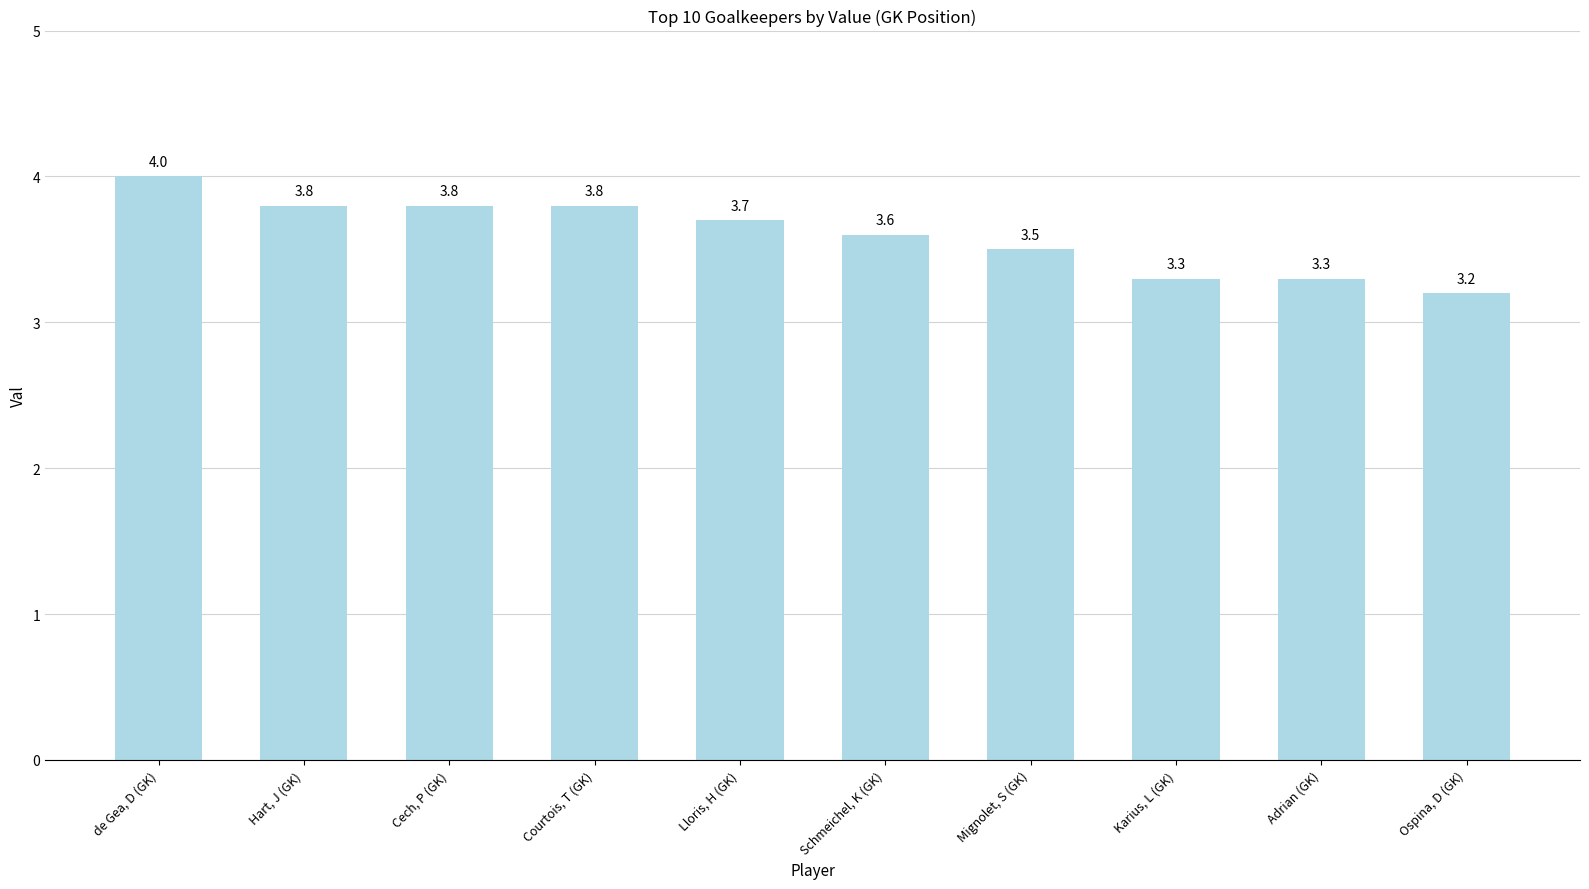

Reading left to right, what are all the values shown in this chart?

de Gea, D (GK)=4.0	Hart, J (GK)=3.8	Cech, P (GK)=3.8	Courtois, T (GK)=3.8	Lloris, H (GK)=3.7	Schmeichel, K (GK)=3.6	Mignolet, S (GK)=3.5	Karius, L (GK)=3.3	Adrian (GK)=3.3	Ospina, D (GK)=3.2